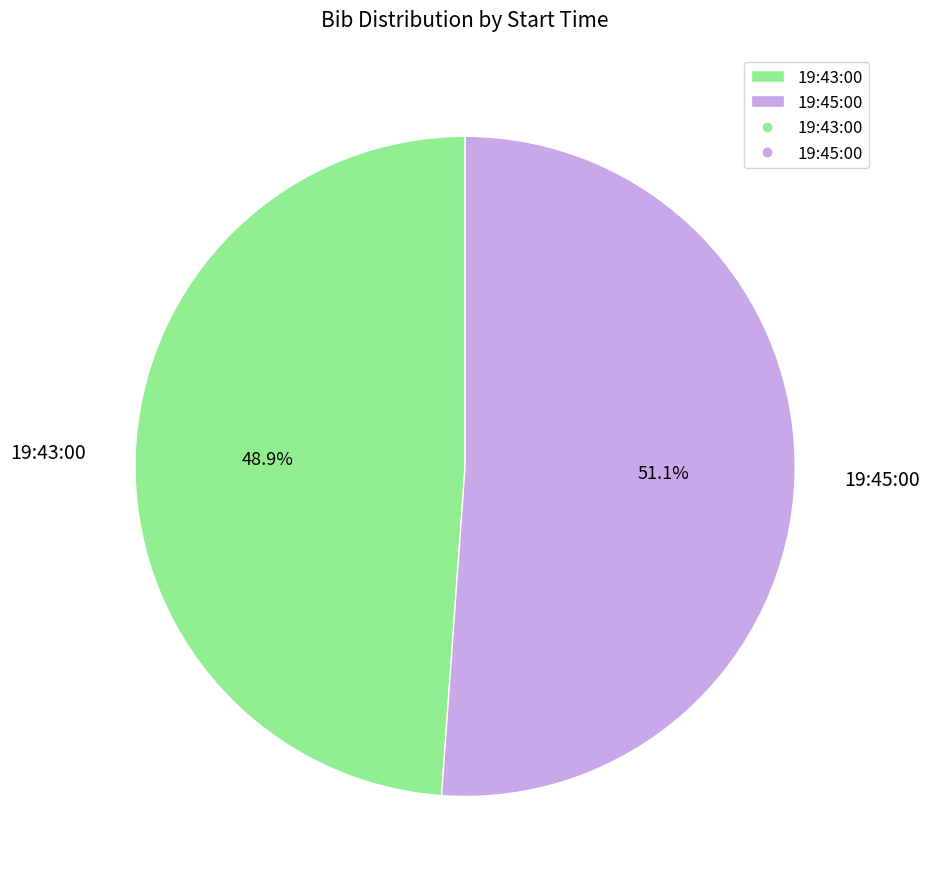

Which category has the biggest portion of the pie?

19:45:00